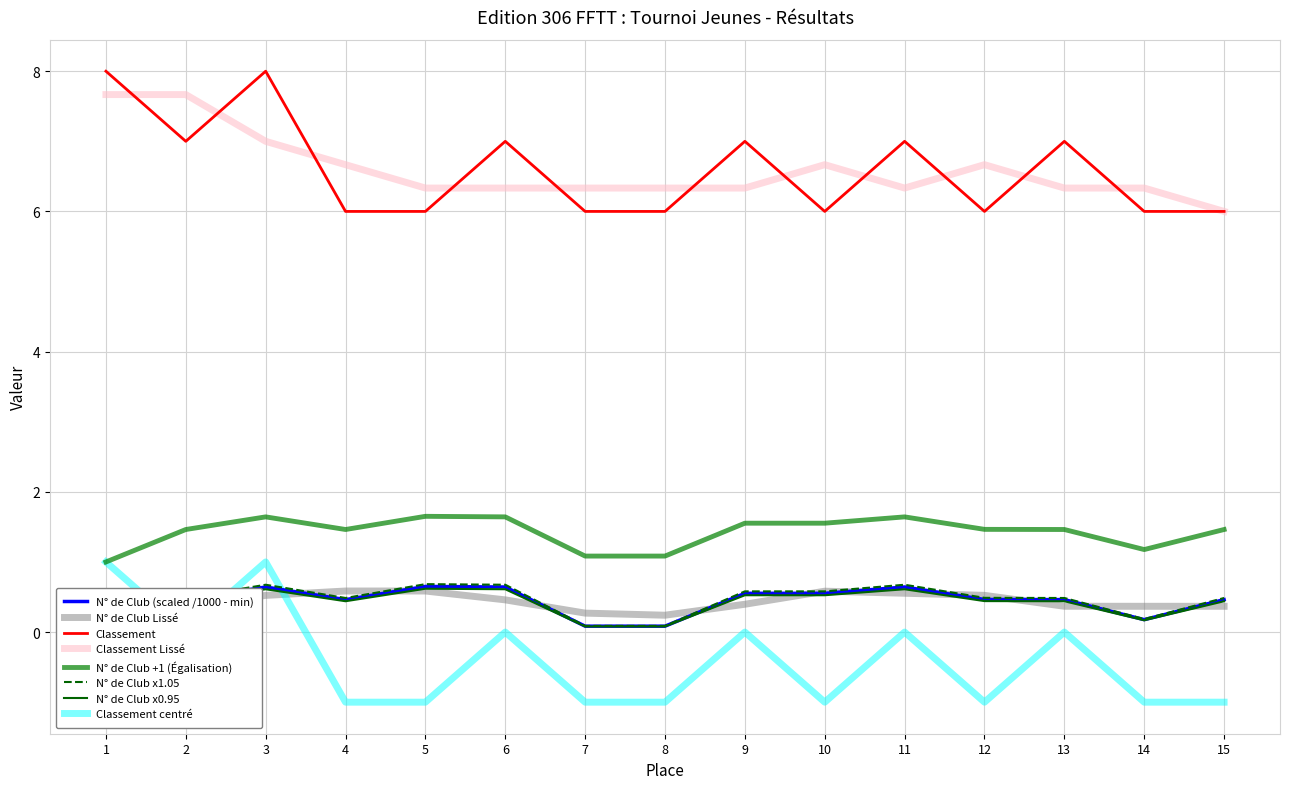

True or false: N° de Club has a value of 0.5 at 2.

True